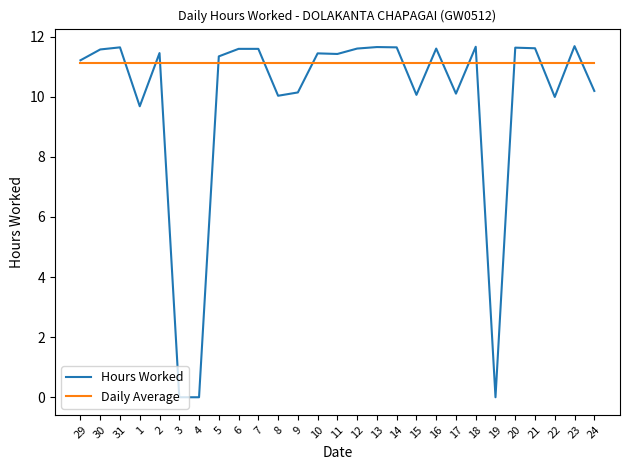

Which series has the largest total across all categories?

Daily Average